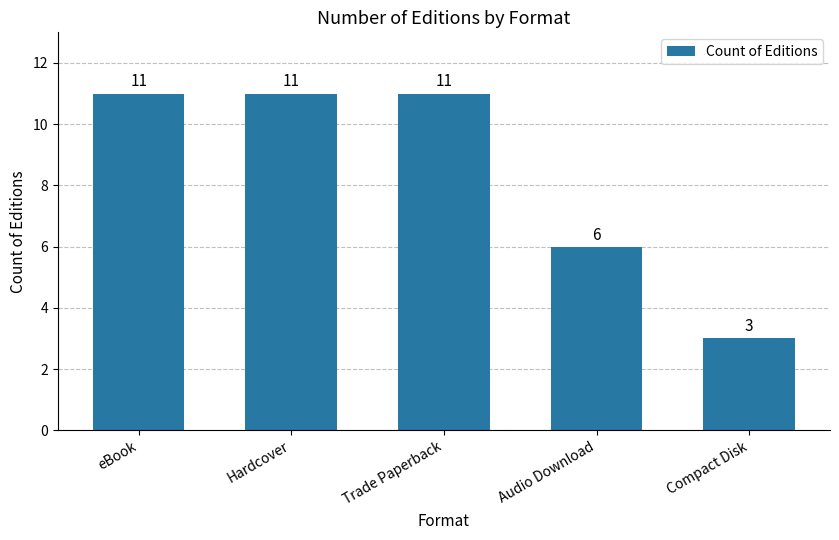

Count the values in the range 6 to 11.

4